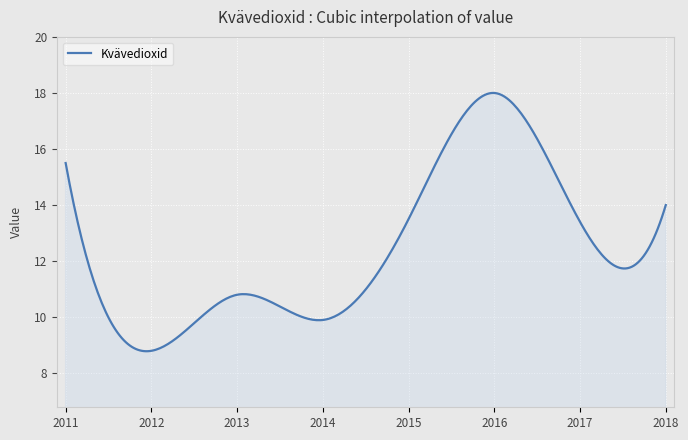

What is the maximum value shown in the chart?

18.0